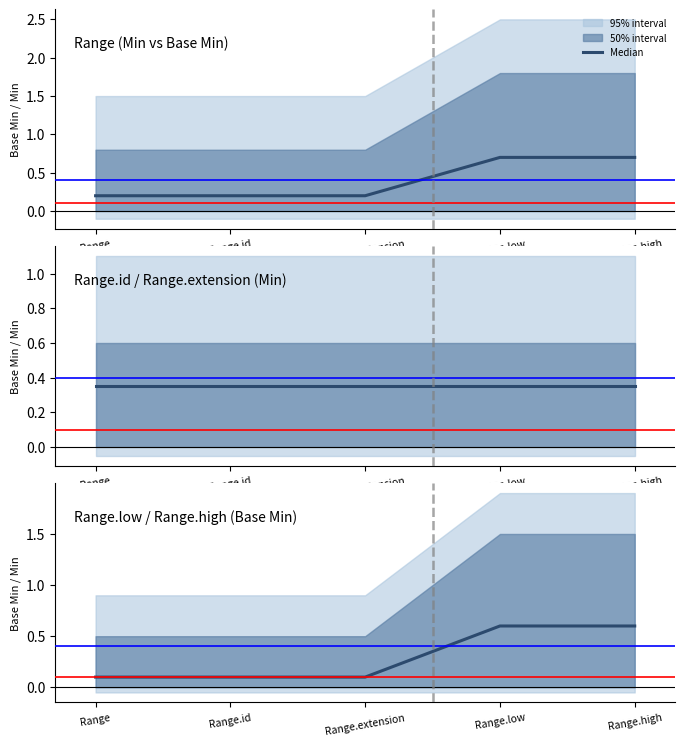

List the labels in order of value, largest first.

Range.low, Range.high, Range, Range.id, Range.extension